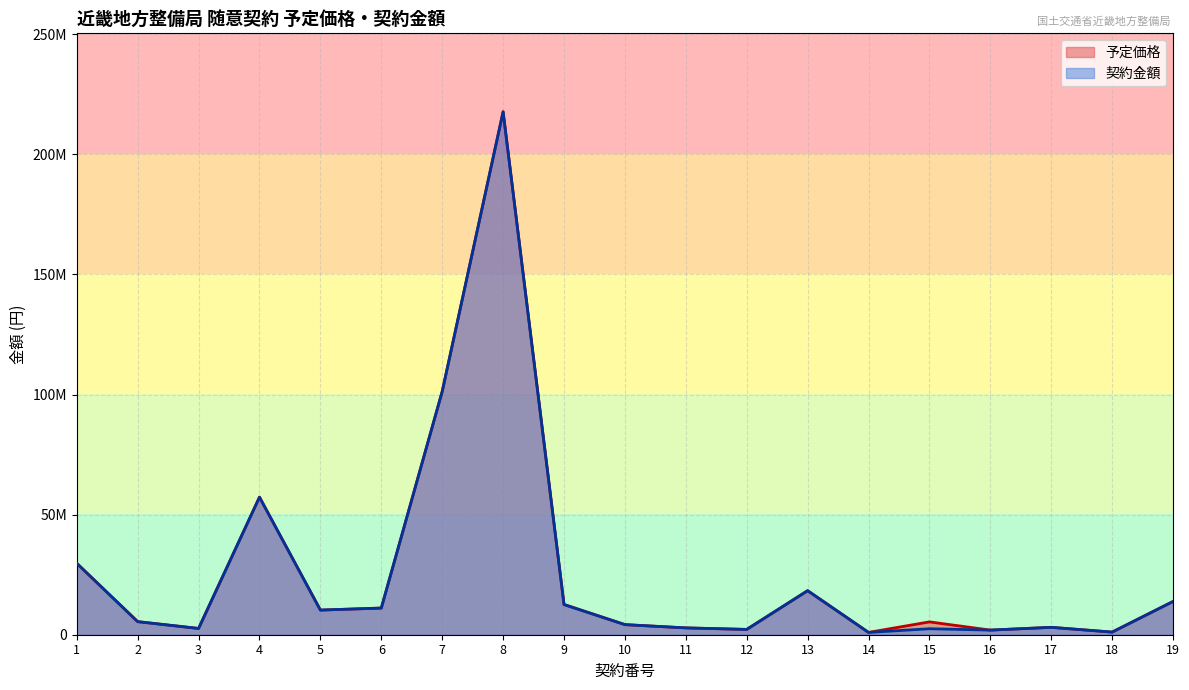

At how many categories does at least one series exceed 20149814?

4